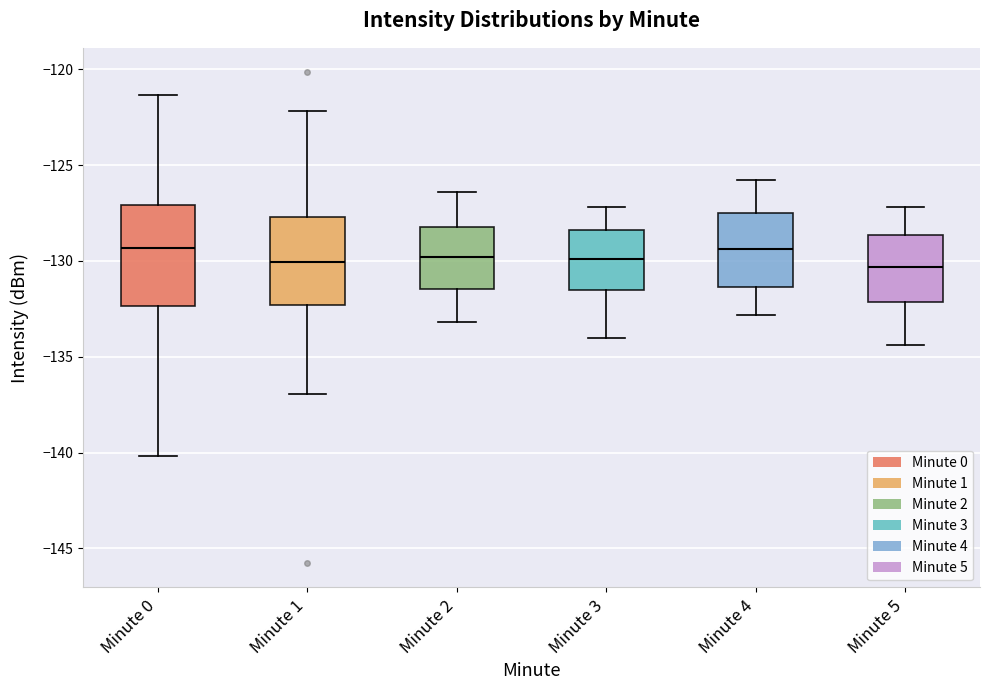

Reading left to right, read every box against the y-axis: the position of its median line, the range the box covers, and the ends of its whiskers. The values are not printed on the chart, so give them approximately, as read against the axis.

Minute 0: median -129.5, box -132.5 to -127.0, whiskers -140.0 to -121.5
Minute 1: median -130.0, box -132.5 to -127.5, whiskers -137.0 to -122.0
Minute 2: median -130.0, box -131.5 to -128.0, whiskers -133.0 to -126.5
Minute 3: median -130.0, box -131.5 to -128.5, whiskers -134.0 to -127.0
Minute 4: median -129.5, box -131.5 to -127.5, whiskers -133.0 to -126.0
Minute 5: median -130.5, box -132.0 to -128.5, whiskers -134.5 to -127.0